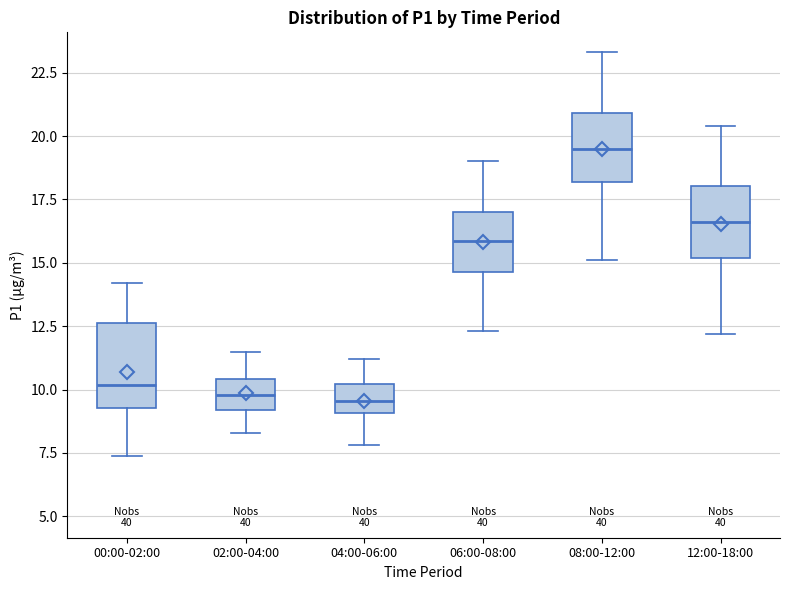

Which box has the highest median line?

08:00-12:00